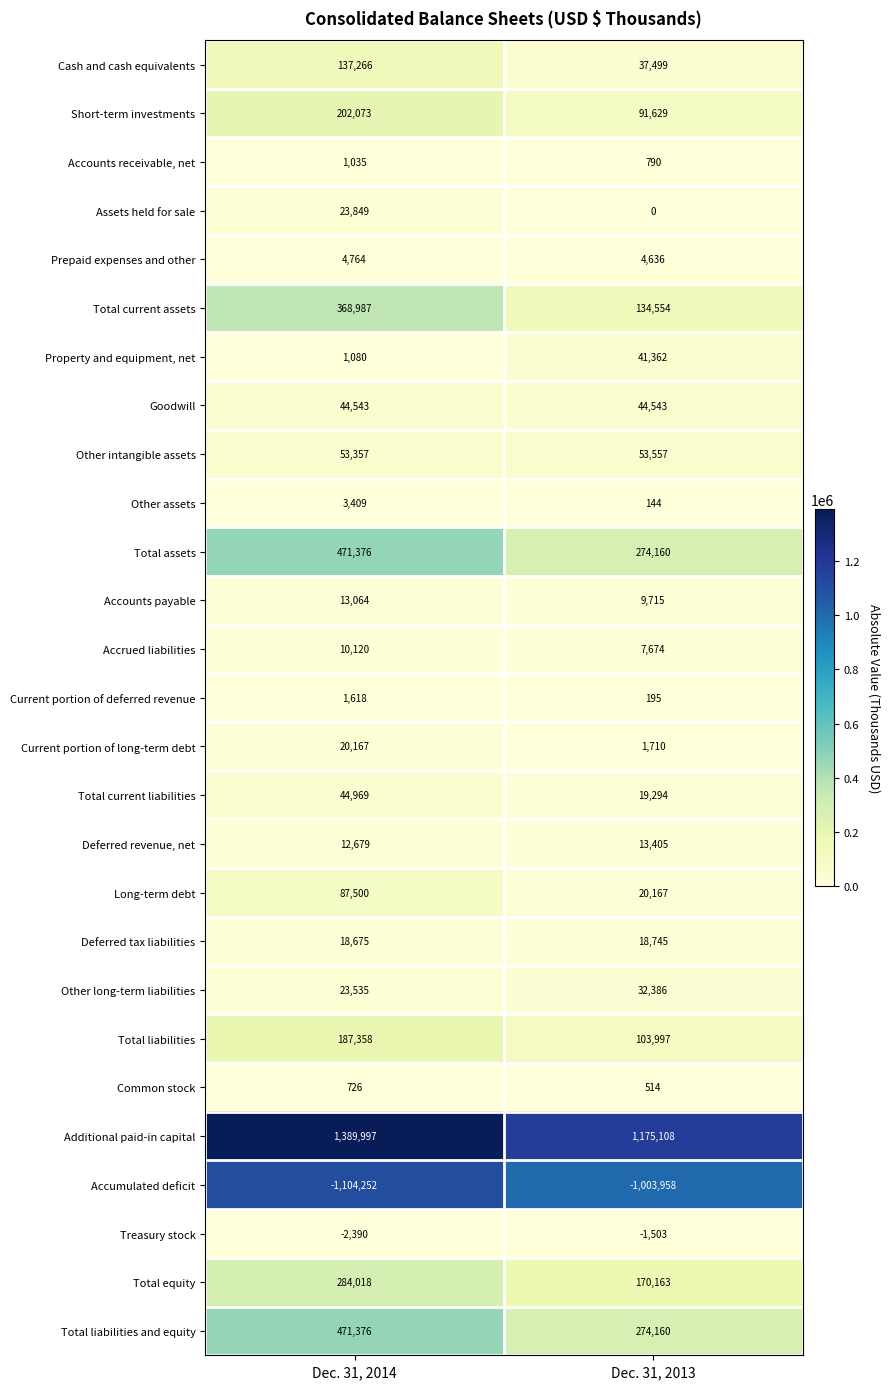

What is the spread (max minus min) of values at Dec. 31, 2014?

2494249